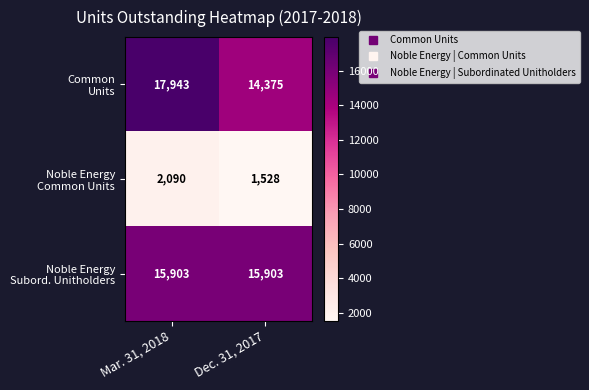

What is the greatest value displayed?

17943